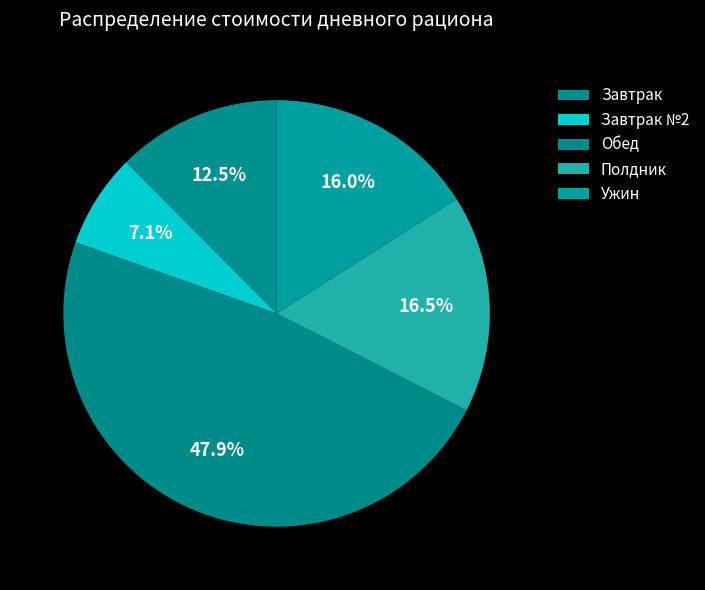

How many slices are in this pie chart?

5